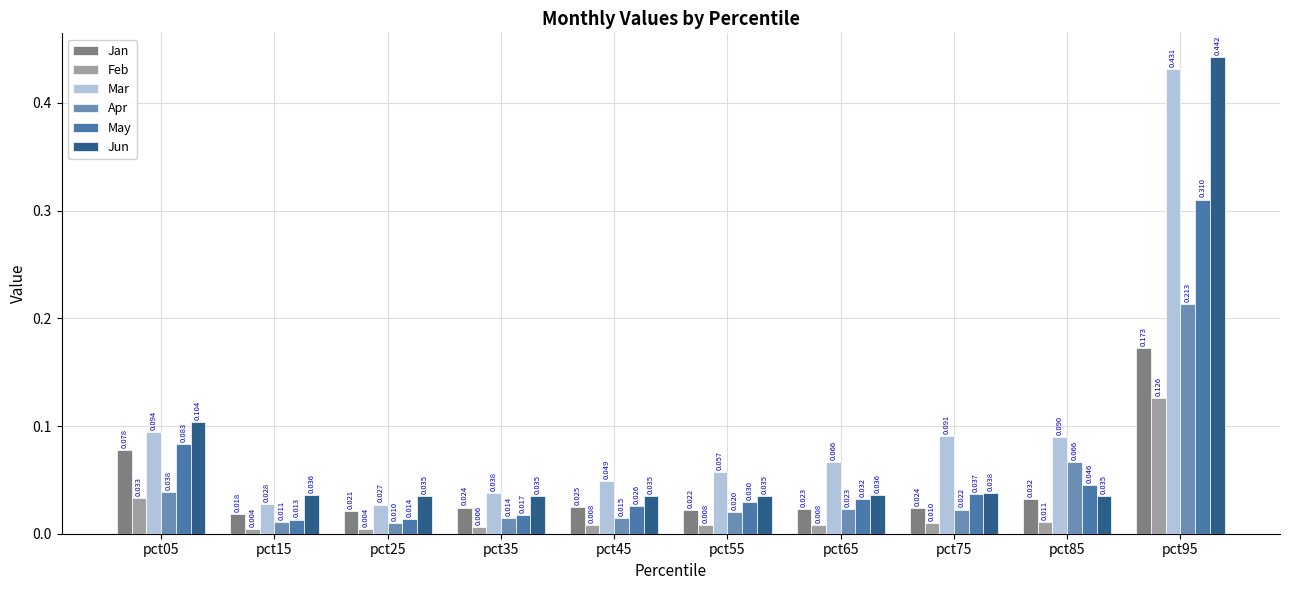

How many bars are there in each group?

6